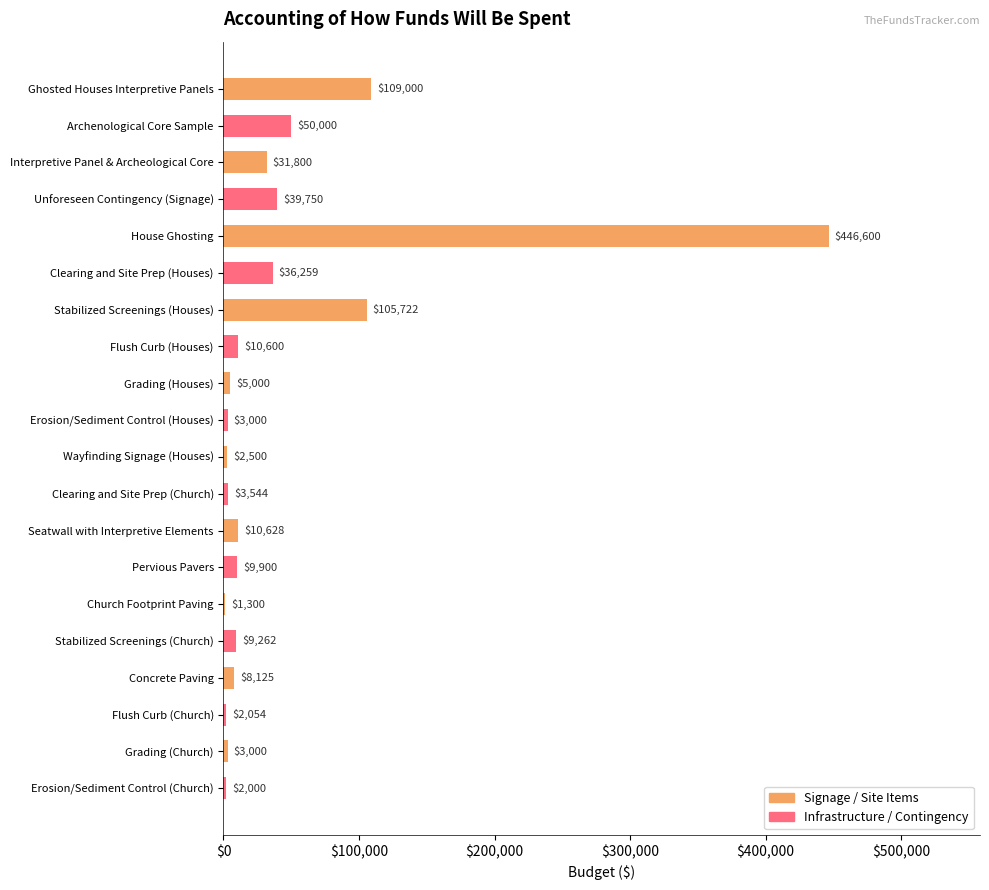

Does the chart contain stacked bars?

No